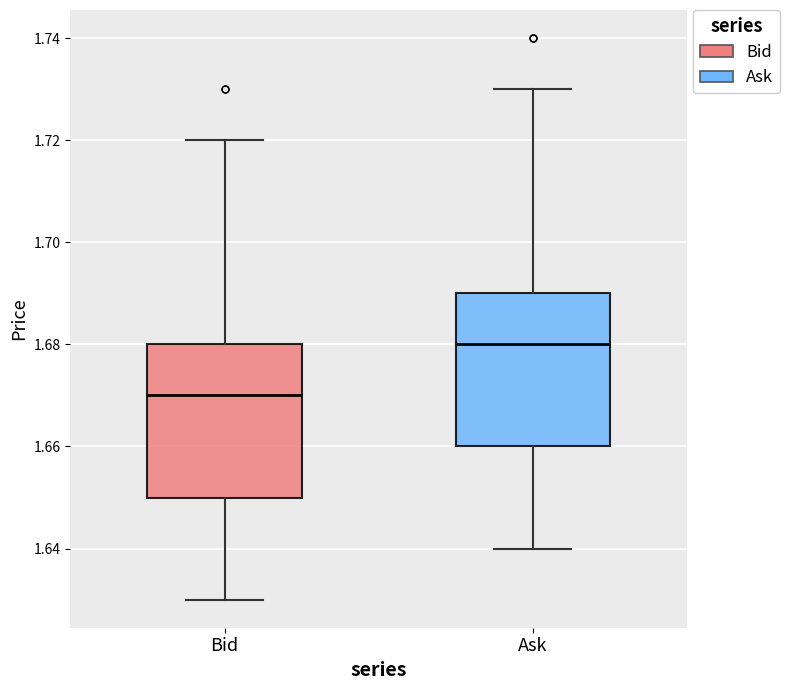

Where is the lower edge of the box for Bid on the y-axis? The values are not printed on the chart, so give them approximately, as read against the axis.

1.65